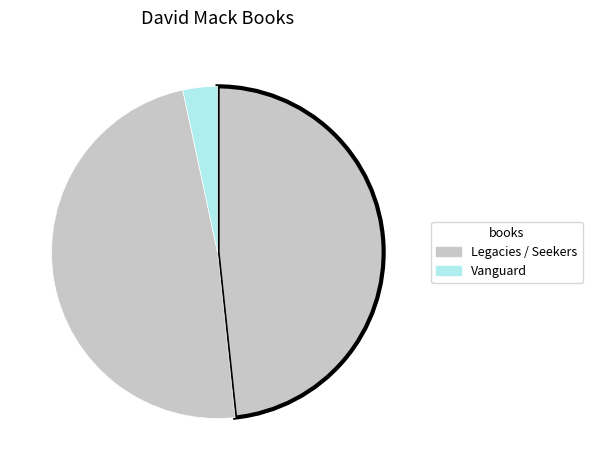

Count the number of slices in the pie.

3